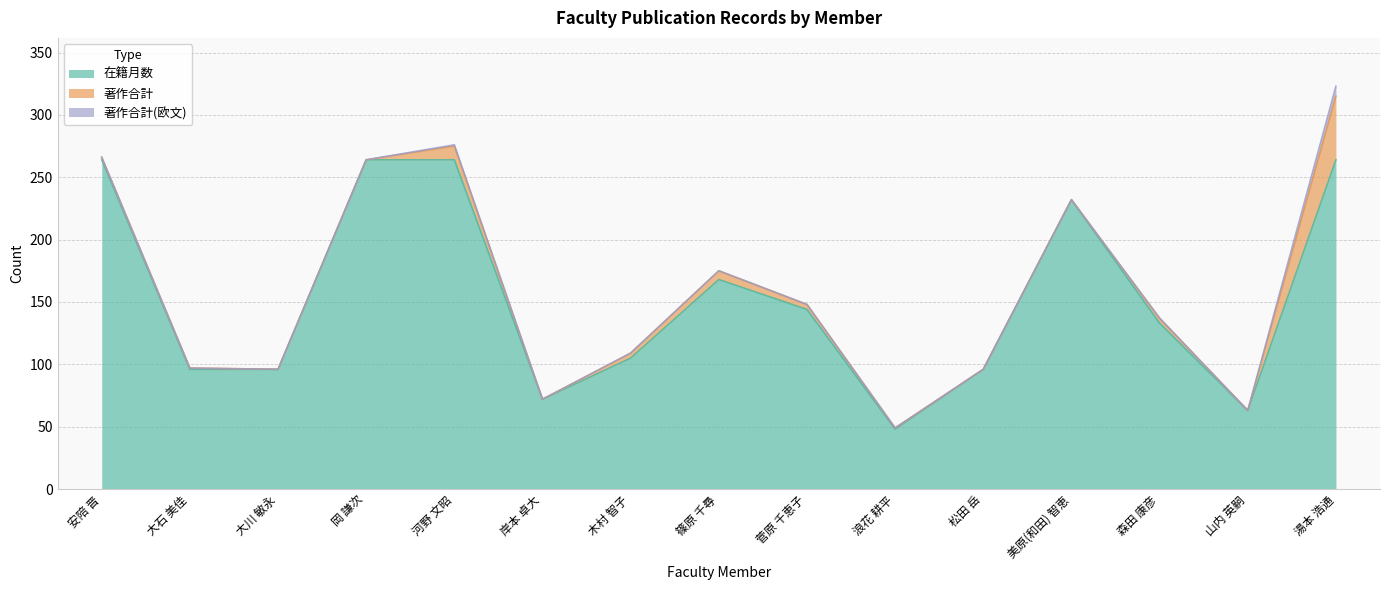

What is the difference between the maximum and minimum values in the 在籍月数 series?

216